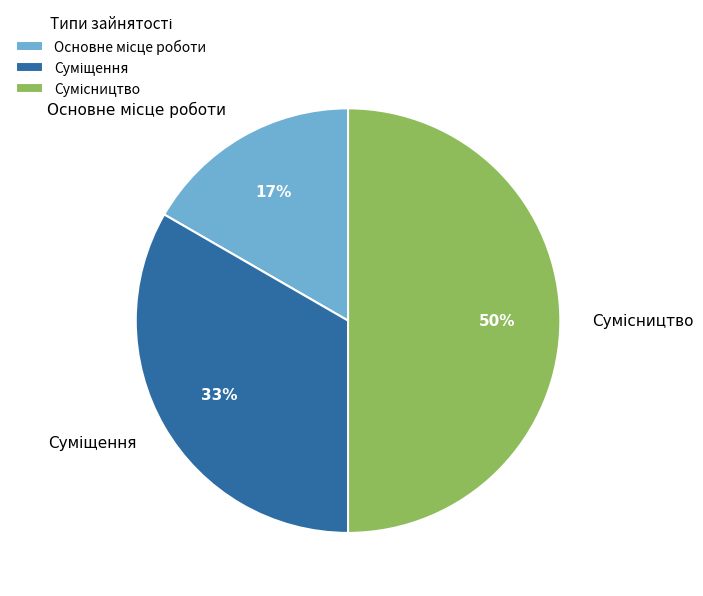

To the nearest percent, what is the difference between the largest and smallest slice percentages?

33%